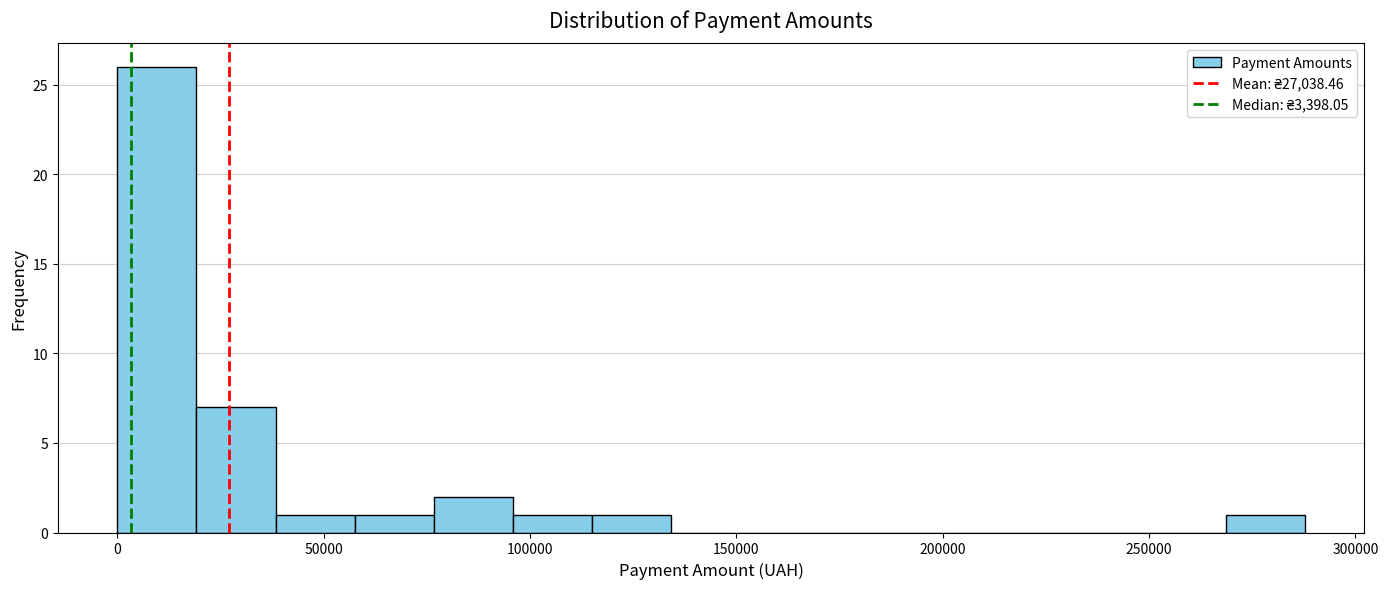

Read against the x-axis, roughly where is the centre of the tallest bar?

10000